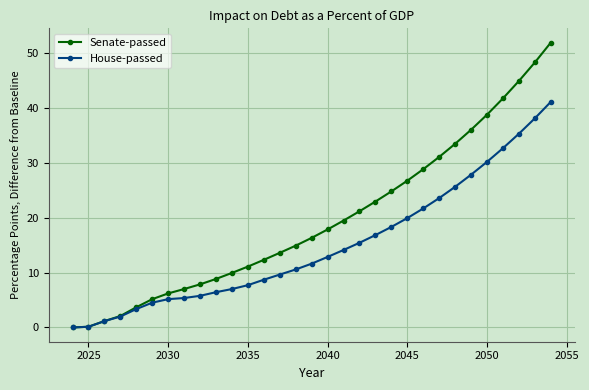

Which series has the widest spread of values?

Senate-passed